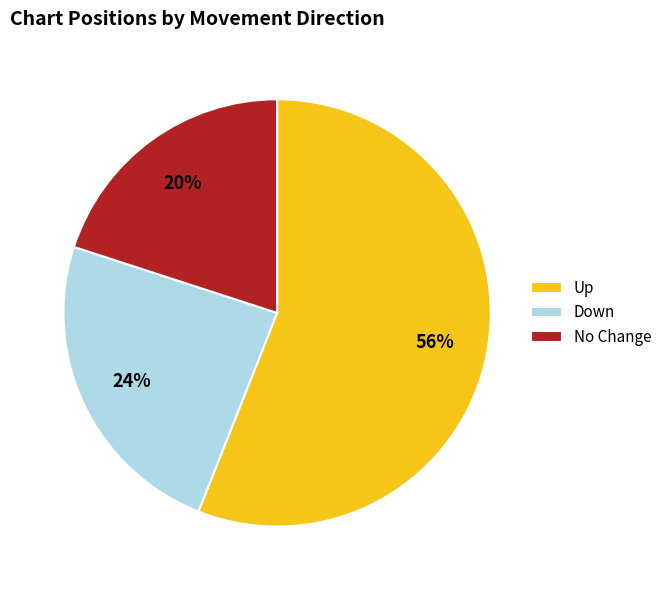

To the nearest percent, what is the difference between the No Change and Down slice percentages?

4%